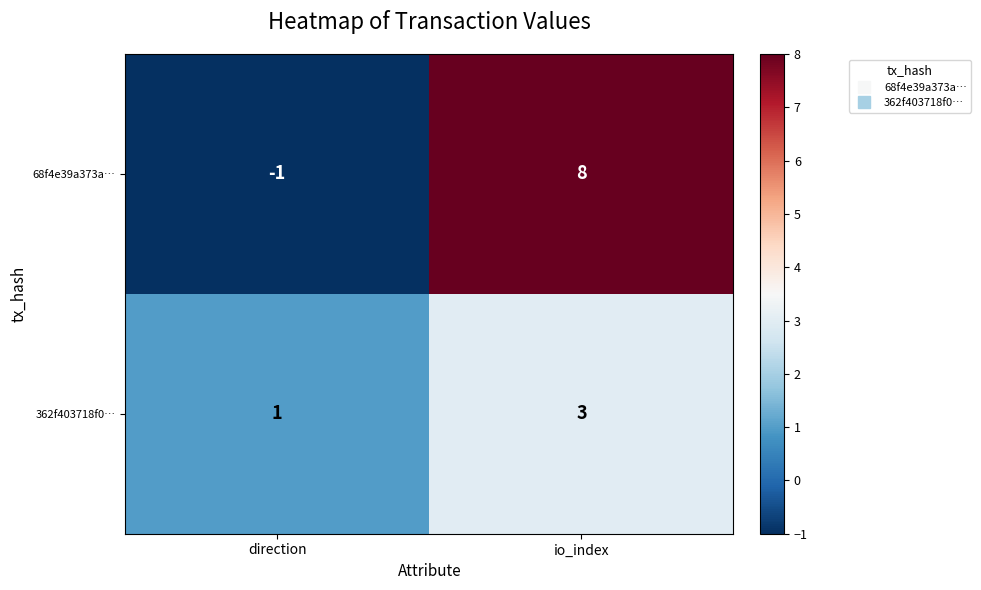

Is it true that 362f403718f0… equals 3 at io_index?

True